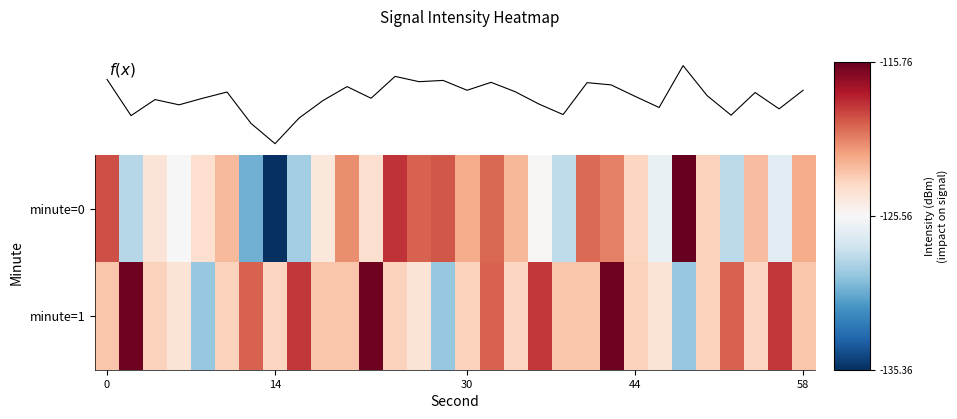

How many data points in minute=0 are less than -123?

16